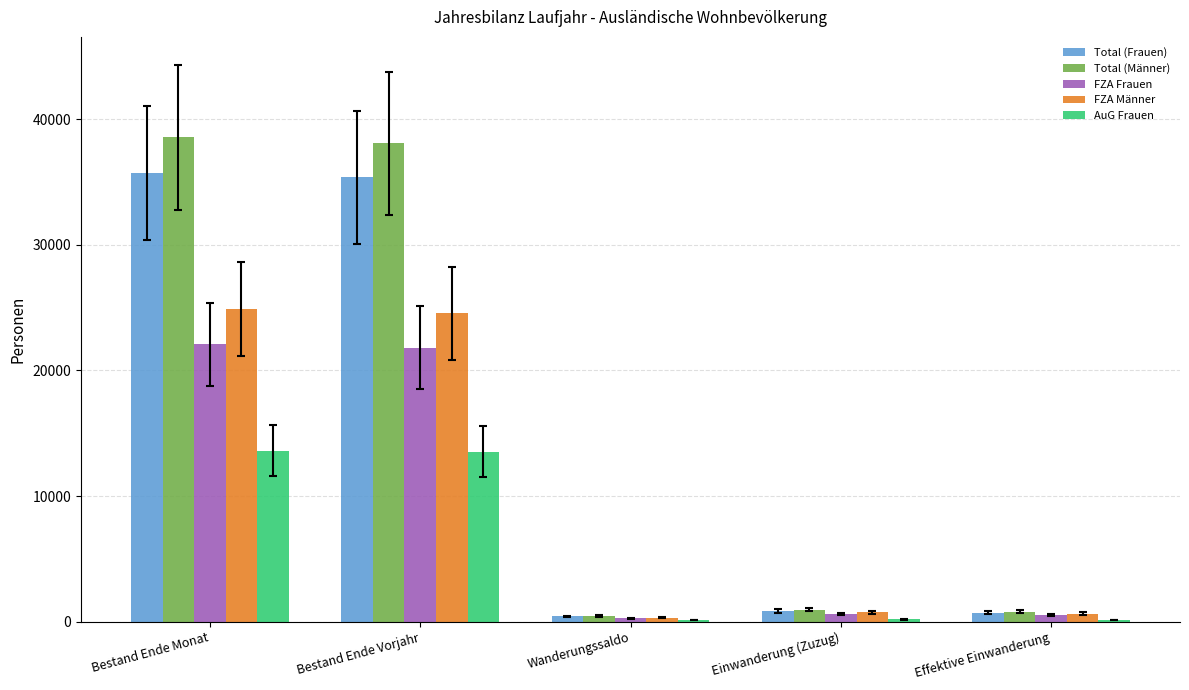

What is the sum of all Total (Frauen) values?

73098